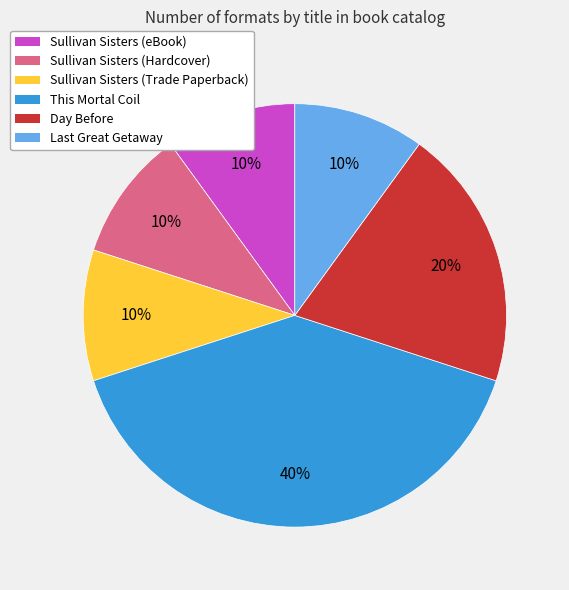

Which category has the biggest portion of the pie?

This Mortal Coil